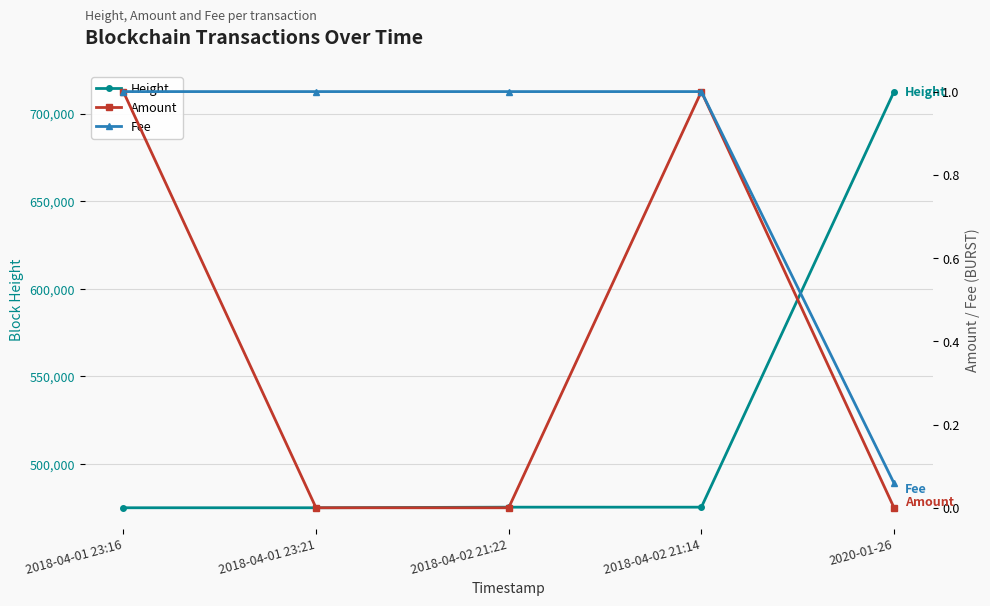

Is it true that Height equals 712532.0 at 2020-01-26?

True